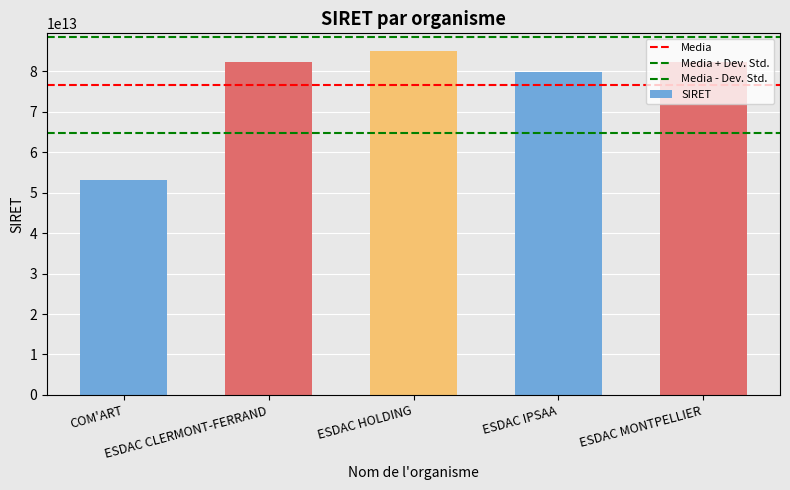

How many bars are there in total?

5